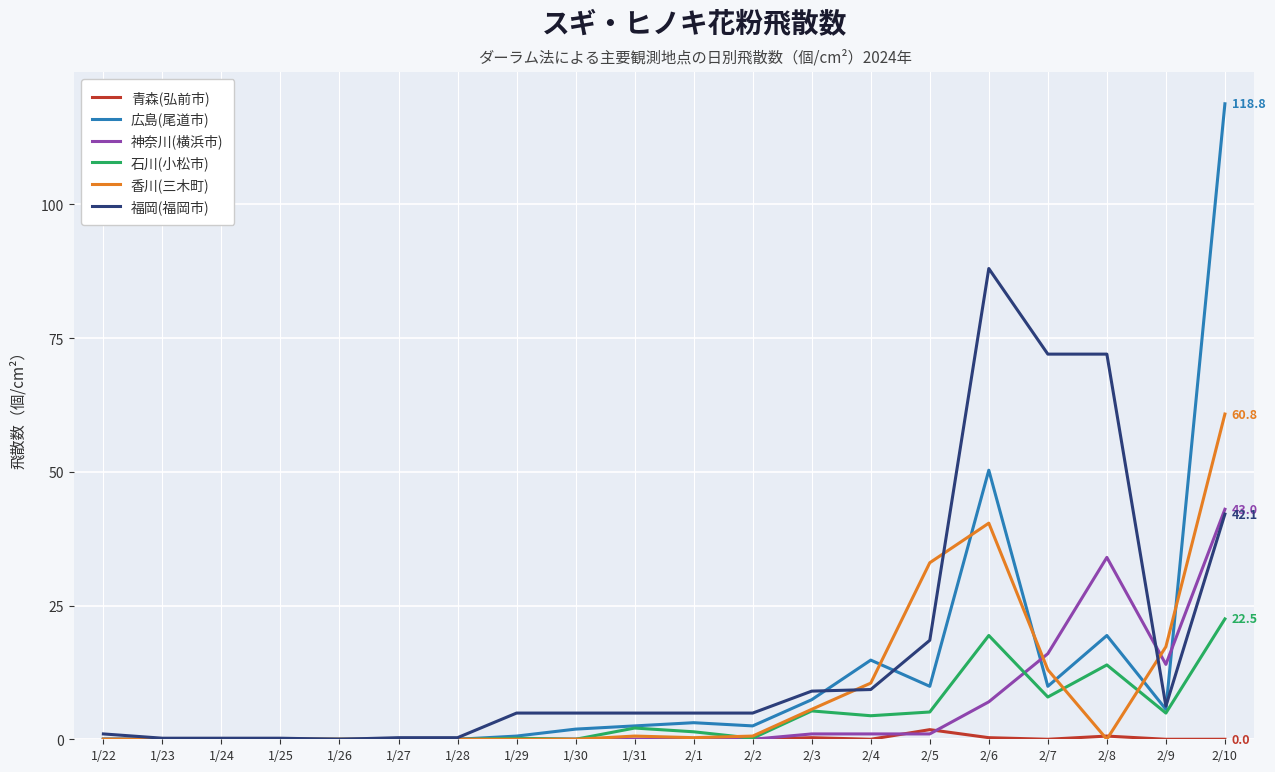

At which category is the sum across all series the highest?

2/10